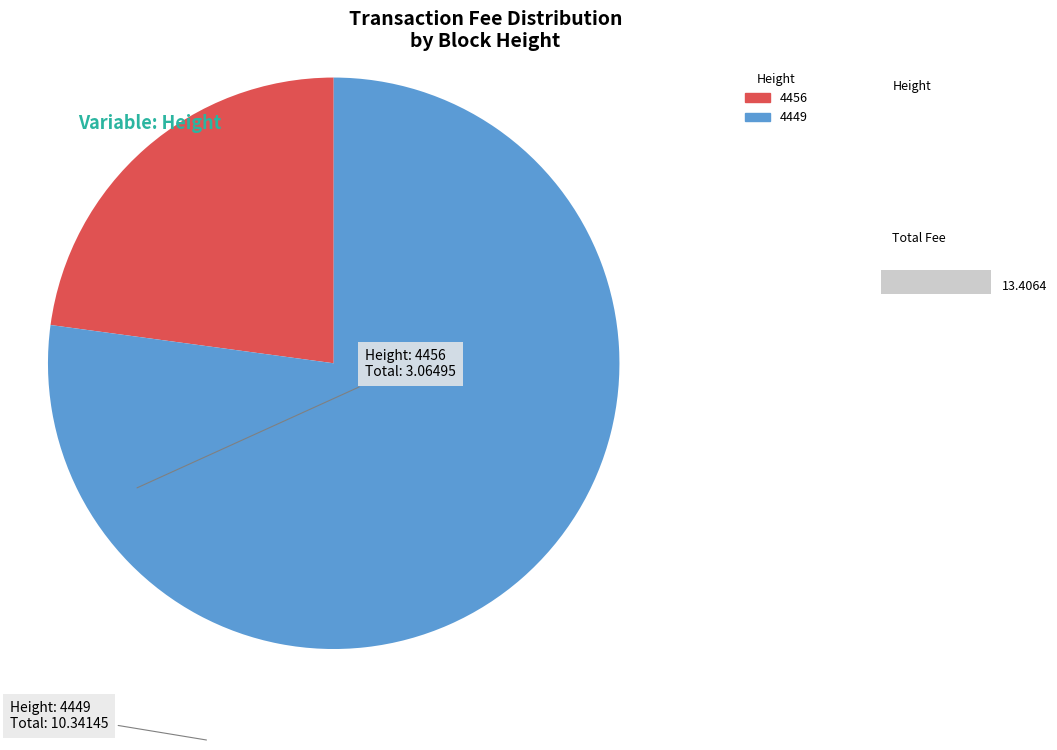

True or false: 4456 accounts for 23% of the total.

True